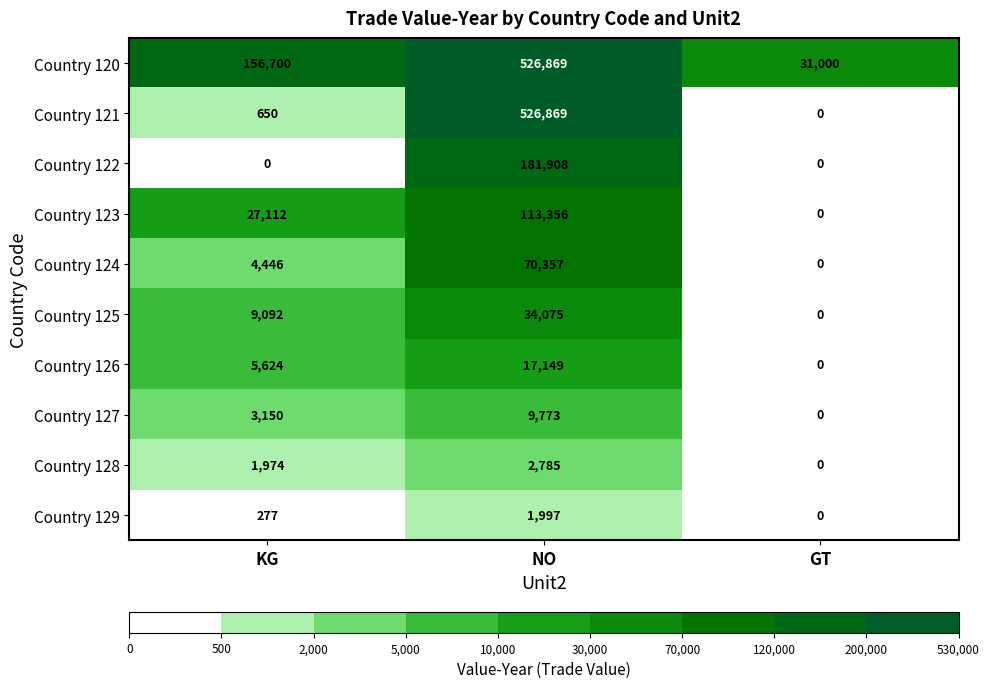

What is the sum of all Country 129 values?

2274